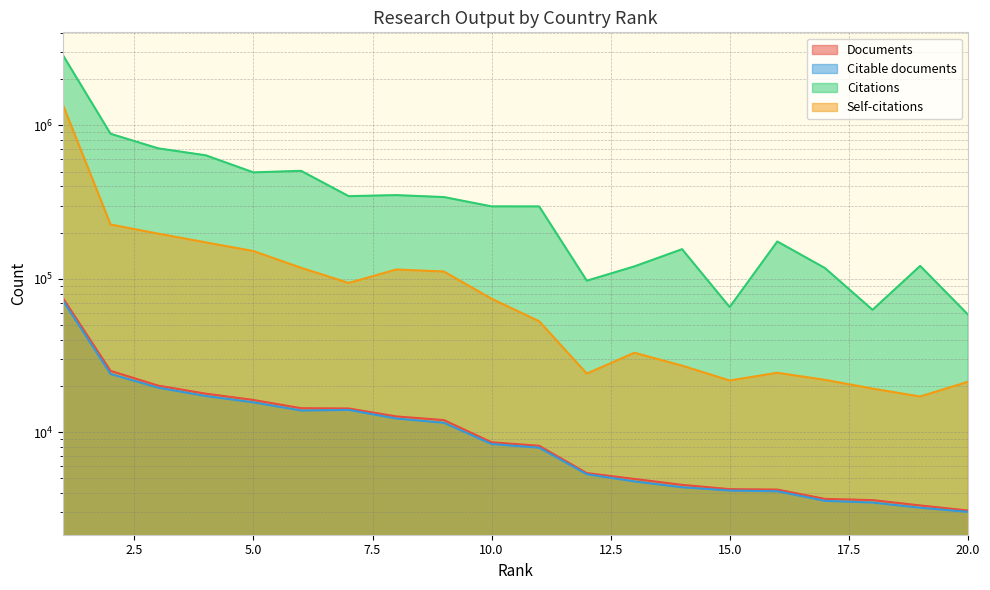

At which label does Citations first exceed 296414?

1